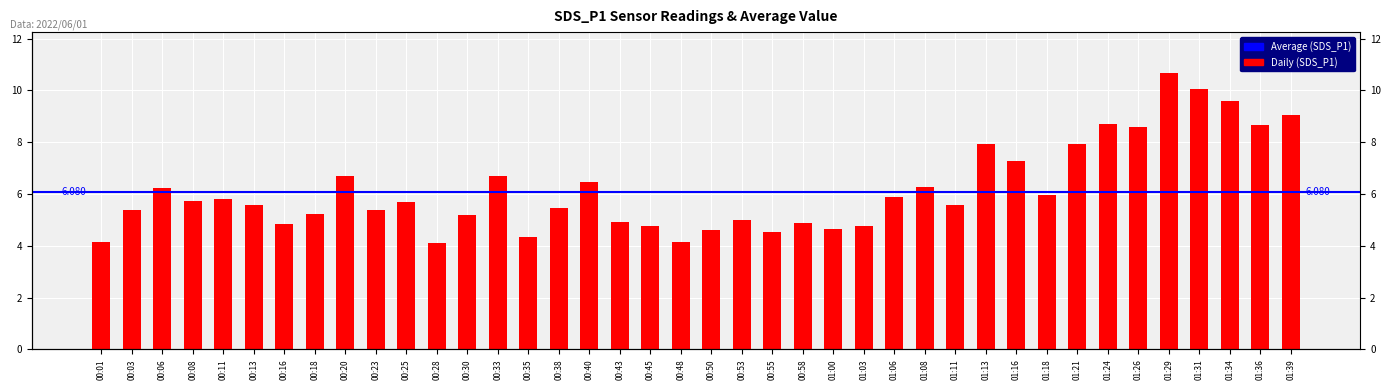

Reading left to right, what are all the values shown in this chart?

00:01=4.2	00:03=5.4	00:06=6.2	00:08=5.7	00:11=5.8	00:13=5.6	00:16=4.8	00:18=5.2	00:20=6.7	00:23=5.4	00:25=5.7	00:28=4.1	00:30=5.2	00:33=6.7	00:35=4.3	00:38=5.5	00:40=6.5	00:43=4.9	00:45=4.8	00:48=4.2	00:50=4.6	00:53=5.0	00:55=4.5	00:58=4.9	01:00=4.6	01:03=4.8	01:06=5.9	01:08=6.2	01:11=5.6	01:13=7.9	01:16=7.3	01:18=6.0	01:21=7.9	01:24=8.7	01:26=8.6	01:29=10.7	01:31=10.1	01:34=9.6	01:36=8.7	01:39=9.1